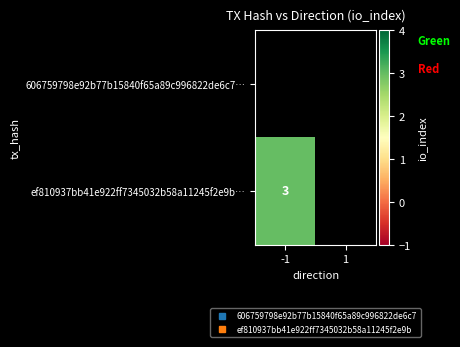

How many series are shown in this chart?

2